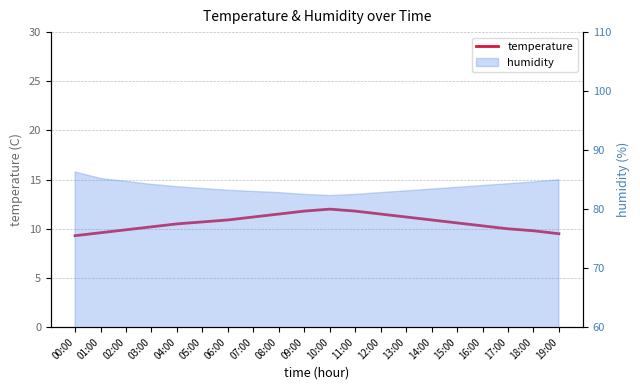

Read the value at 10:00.

12.0